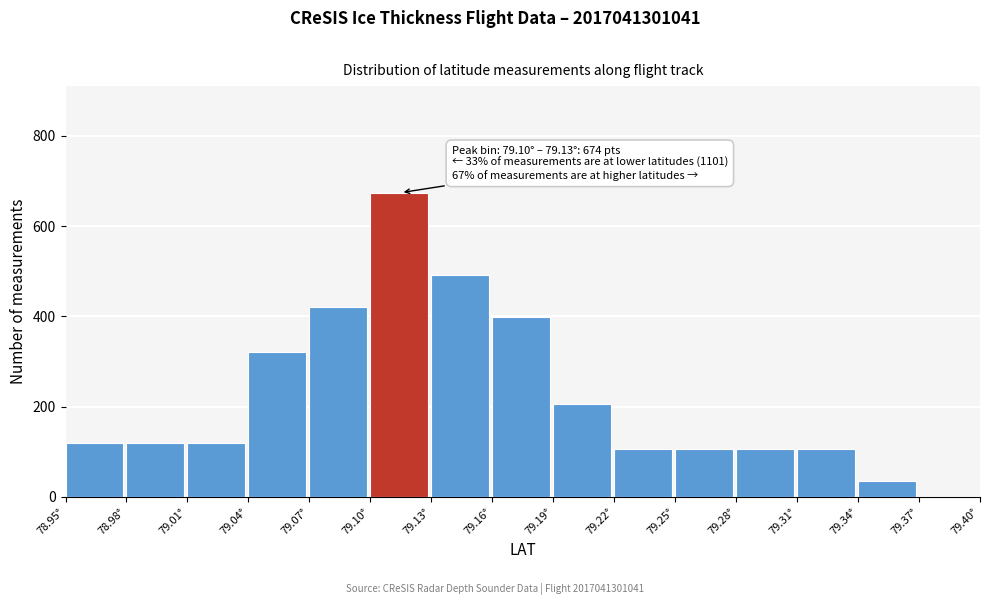

Over which range of the x-axis is the bar tallest?

79.10 to 79.13